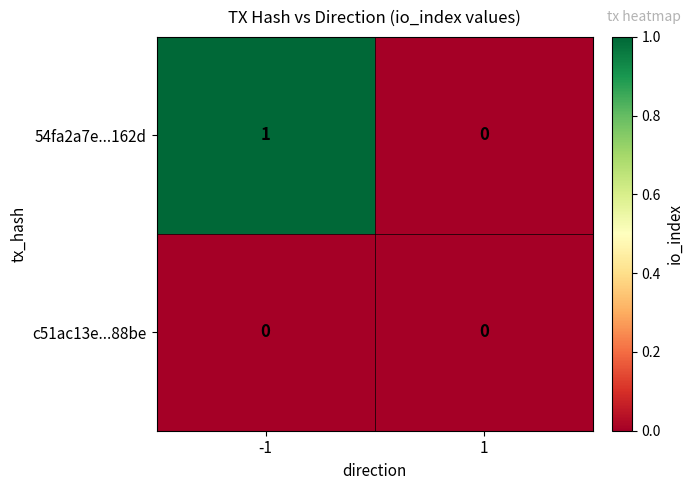

Which series has the largest total across all categories?

54fa2a7e...162d